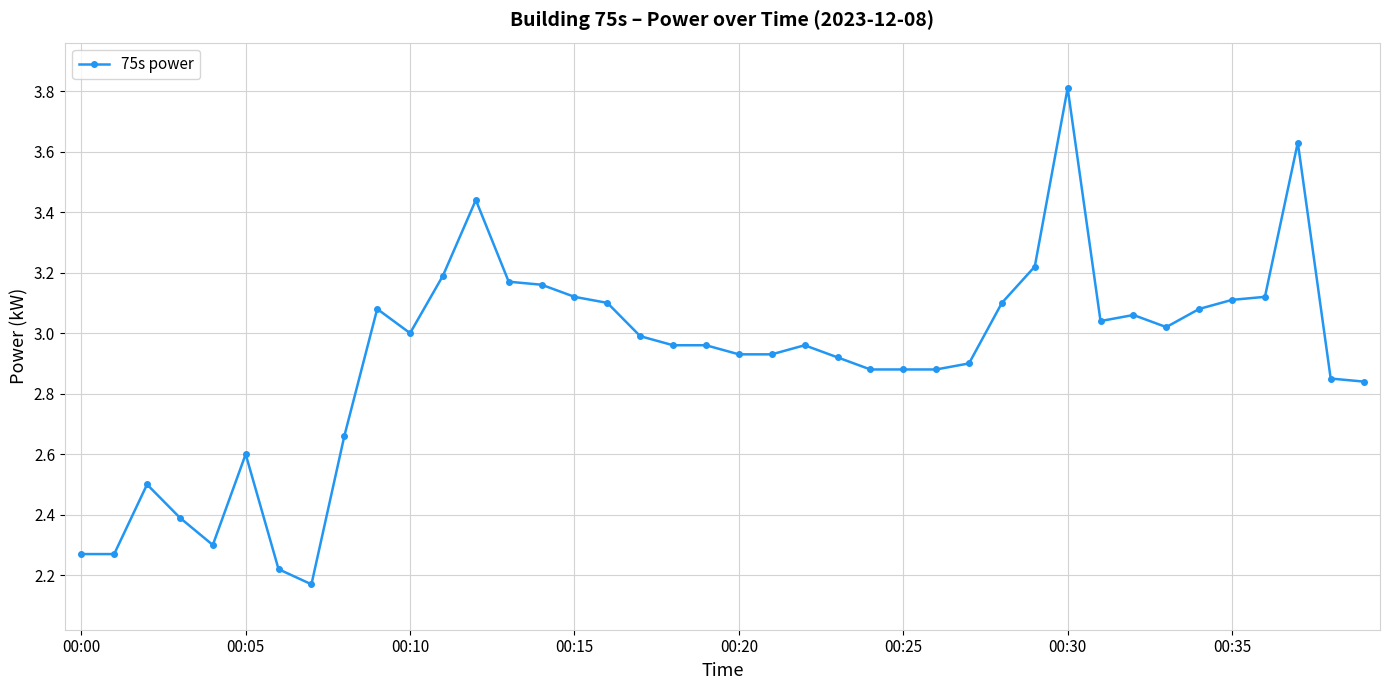

What is the sum of all values?

116.7